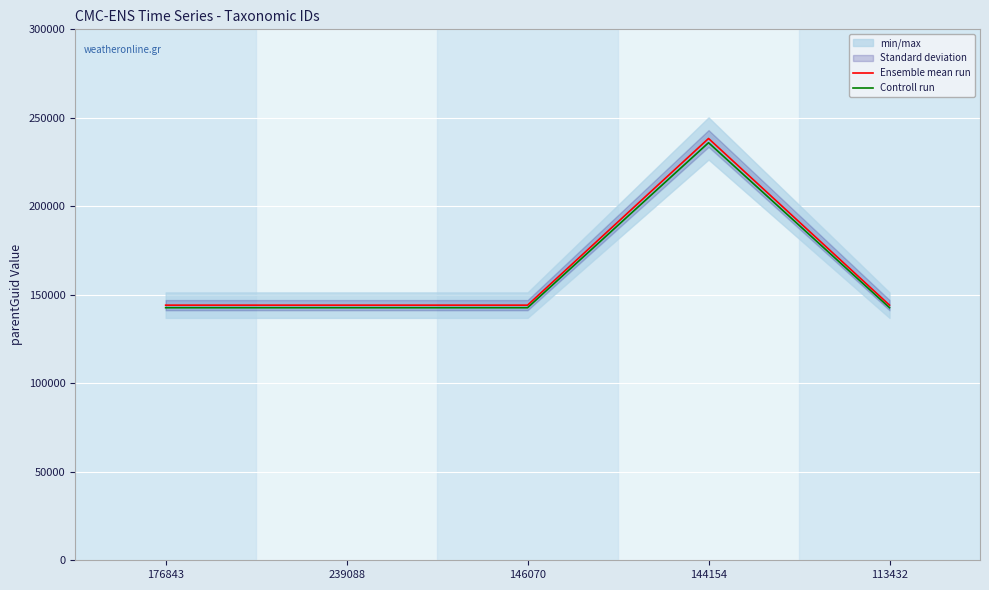

The Ensemble mean run series shows 411236.6 at 144154. True or false?

False